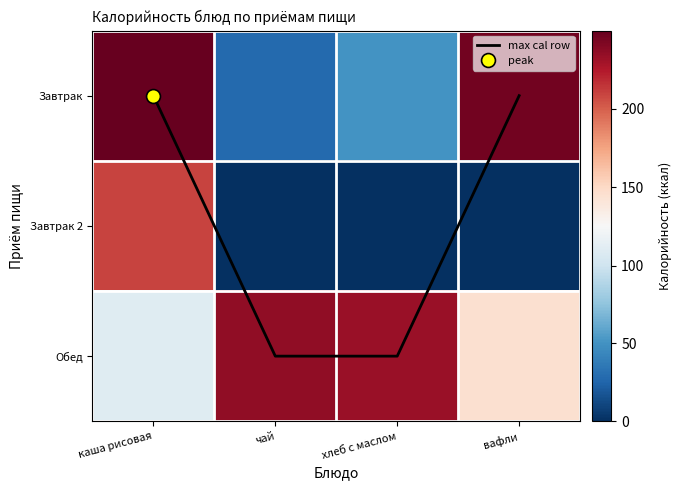

What is the approximate value of Завтрак at хлеб с маслом?

50.0